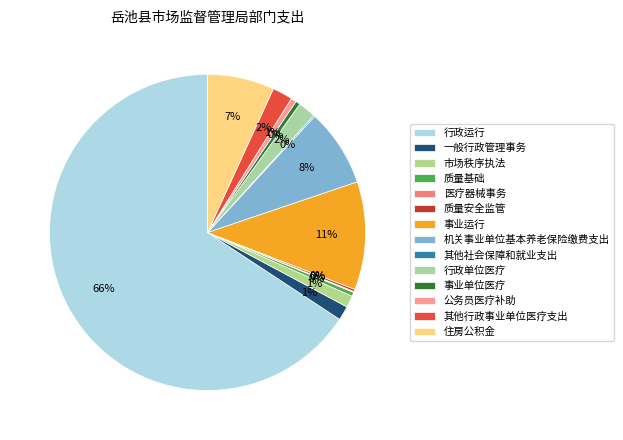

Rank the categories by value from lowest to highest.

医疗器械事务, 其他社会保障和就业支出, 质量安全监管, 质量基础, 事业单位医疗, 公务员医疗补助, 市场秩序执法, 一般行政管理事务, 行政单位医疗, 其他行政事业单位医疗支出, 住房公积金, 机关事业单位基本养老保险缴费支出, 事业运行, 行政运行